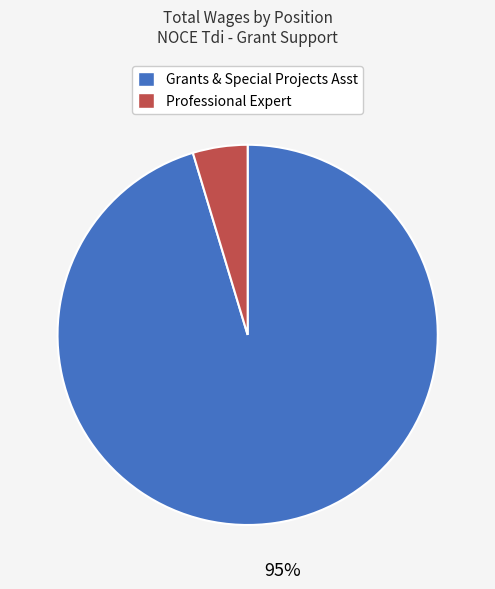

Does Professional Expert represent more than half of the total?

No